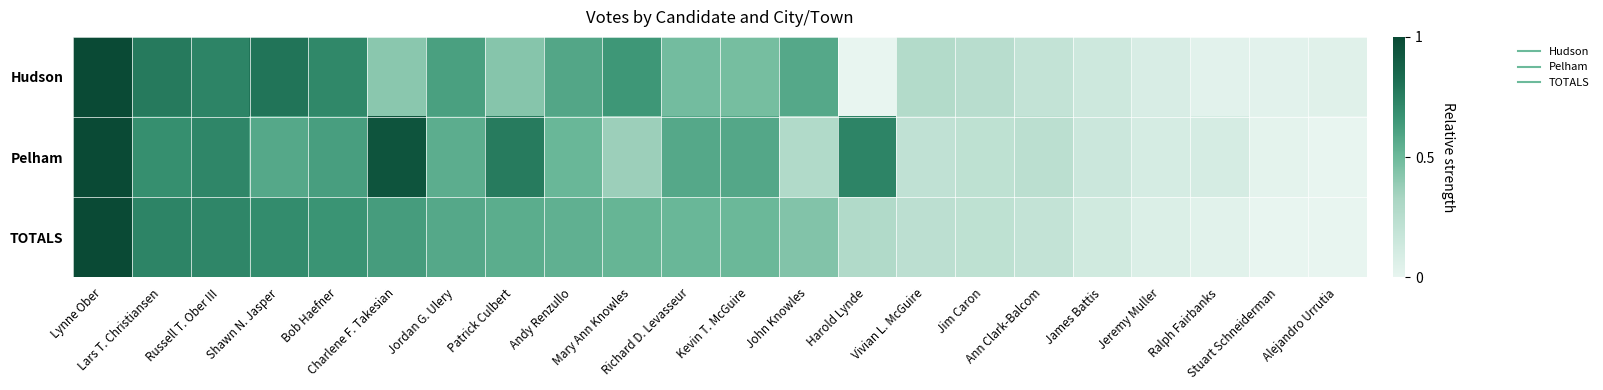

Reading left to right, list all the values displayed in this chart.

Hudson: Lynne Ober=1.0	Lars T. Christiansen=0.8	Russell T. Ober III=0.7	Shawn N. Jasper=0.8	Bob Haefner=0.7	Charlene F. Takesian=0.4	Jordan G. Ulery=0.6	Patrick Culbert=0.4	Andy Renzullo=0.6	Mary Ann Knowles=0.7	Richard D. Levasseur=0.5	Kevin T. McGuire=0.5	John Knowles=0.6	Harold Lynde=0.0	Vivian L. McGuire=0.3	Jim Caron=0.2	Ann Clark-Balcom=0.2	James Battis=0.1	Jeremy Muller=0.1	Ralph Fairbanks=0.0	Stuart Schneiderman=0.0	Alejandro Urrutia=0.0
Pelham: Lynne Ober=1.0	Lars T. Christiansen=0.7	Russell T. Ober III=0.7	Shawn N. Jasper=0.6	Bob Haefner=0.6	Charlene F. Takesian=0.9	Jordan G. Ulery=0.6	Patrick Culbert=0.8	Andy Renzullo=0.5	Mary Ann Knowles=0.4	Richard D. Levasseur=0.6	Kevin T. McGuire=0.6	John Knowles=0.3	Harold Lynde=0.7	Vivian L. McGuire=0.2	Jim Caron=0.2	Ann Clark-Balcom=0.2	James Battis=0.2	Jeremy Muller=0.1	Ralph Fairbanks=0.1	Stuart Schneiderman=0.0	Alejandro Urrutia=0.0
TOTALS: Lynne Ober=1.0	Lars T. Christiansen=0.7	Russell T. Ober III=0.7	Shawn N. Jasper=0.7	Bob Haefner=0.7	Charlene F. Takesian=0.6	Jordan G. Ulery=0.6	Patrick Culbert=0.6	Andy Renzullo=0.5	Mary Ann Knowles=0.5	Richard D. Levasseur=0.5	Kevin T. McGuire=0.5	John Knowles=0.4	Harold Lynde=0.3	Vivian L. McGuire=0.2	Jim Caron=0.2	Ann Clark-Balcom=0.2	James Battis=0.1	Jeremy Muller=0.1	Ralph Fairbanks=0.0	Stuart Schneiderman=0.0	Alejandro Urrutia=0.0